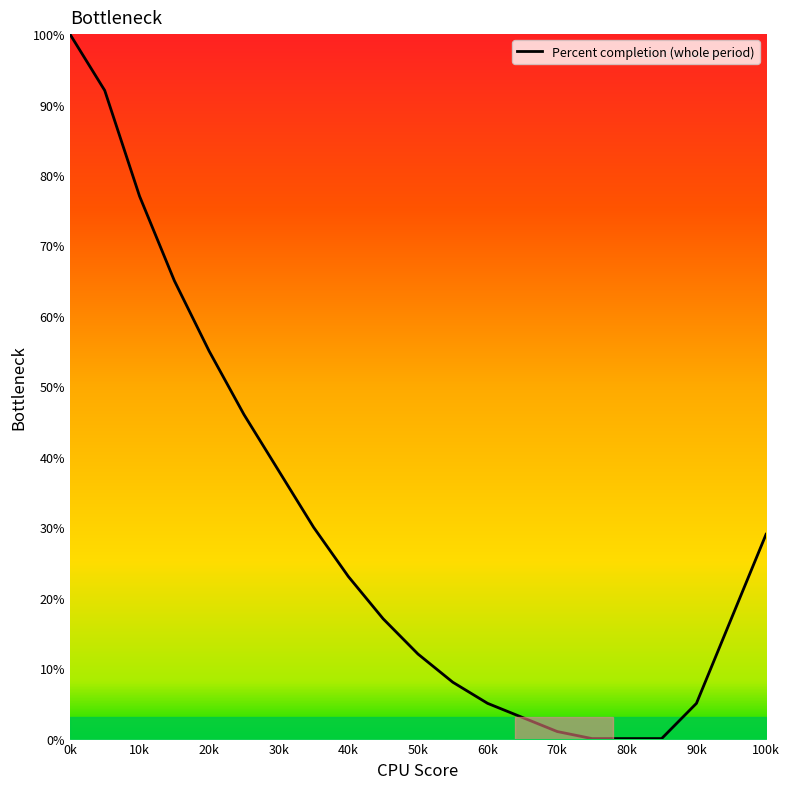

What is the maximum value shown in the chart?

100